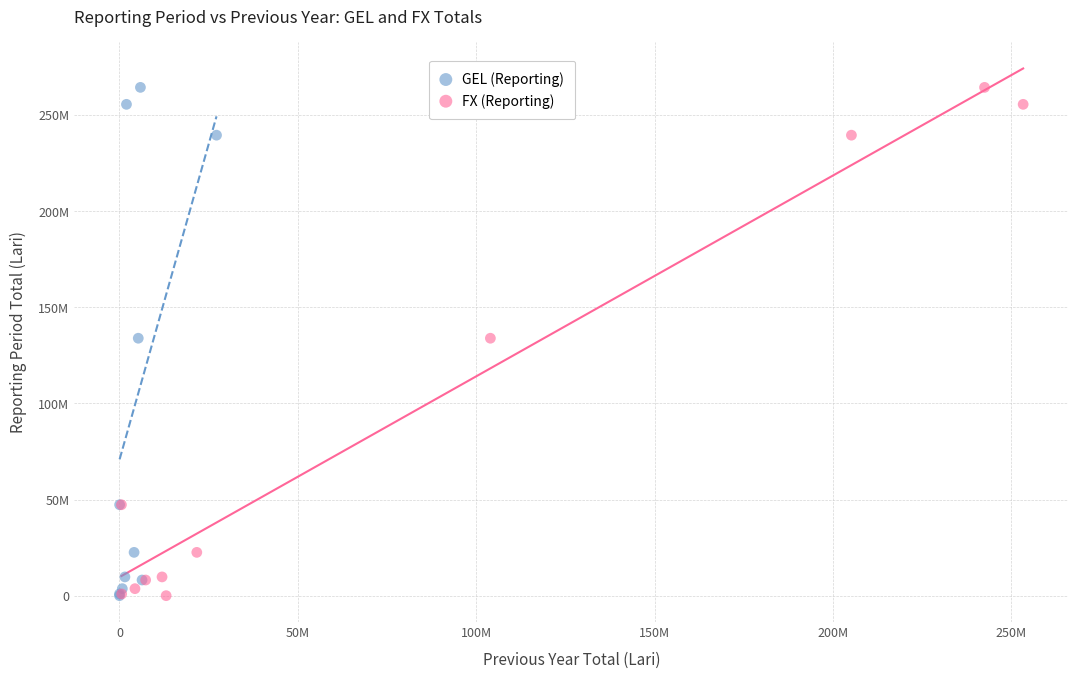

What are all the series names shown in the legend?

GEL (Reporting), FX (Reporting)